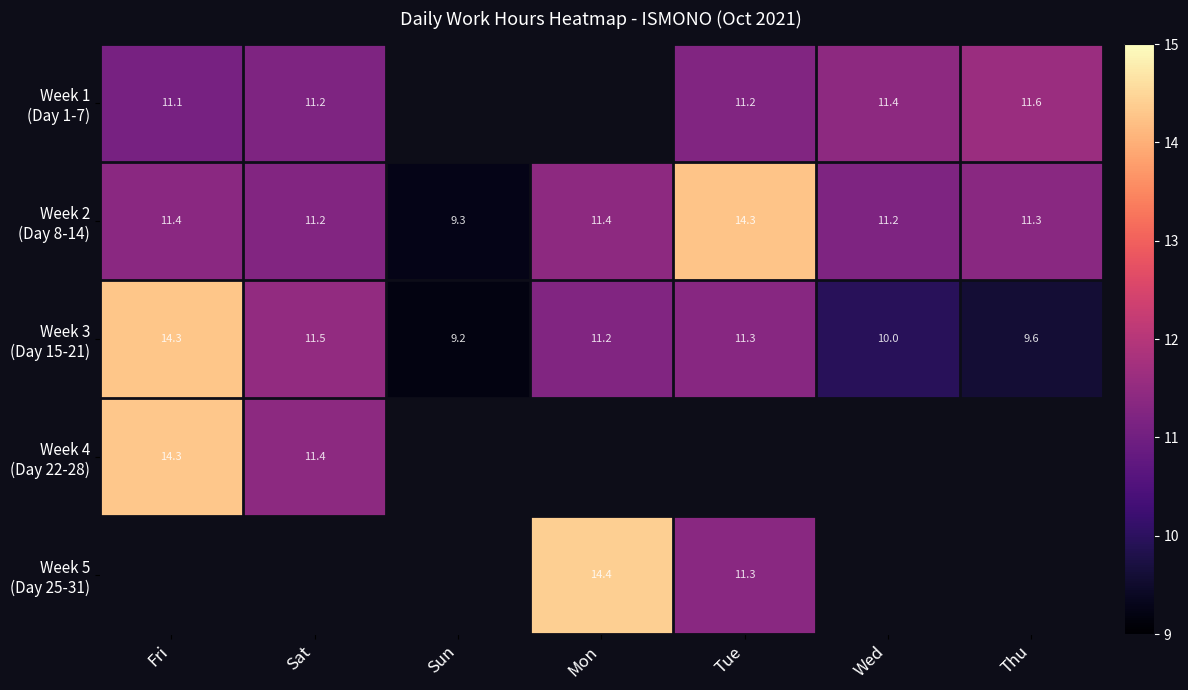

At how many categories does at least one series exceed 9?

7